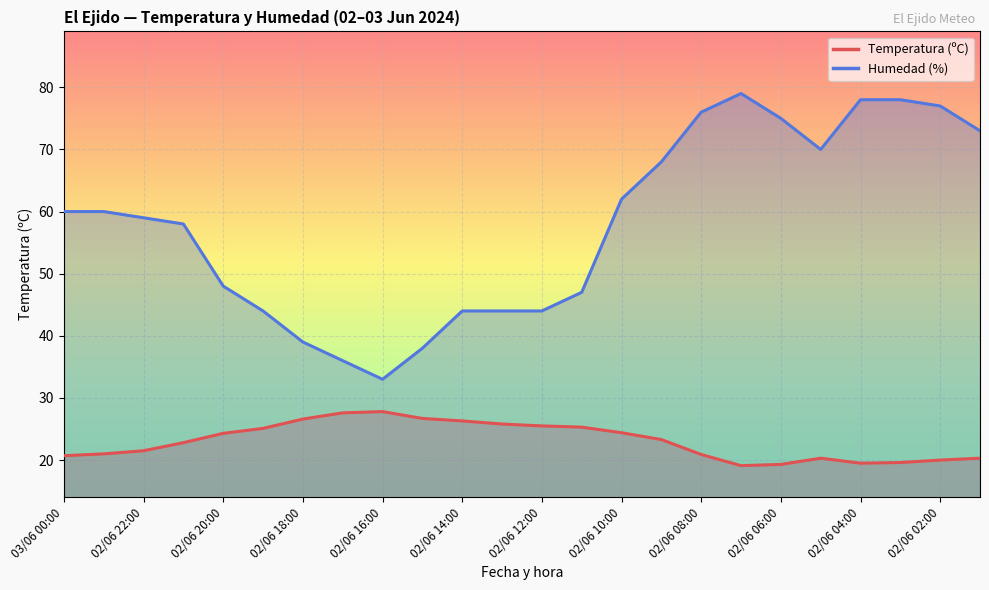

Which series has the largest total across all categories?

Humedad (%)